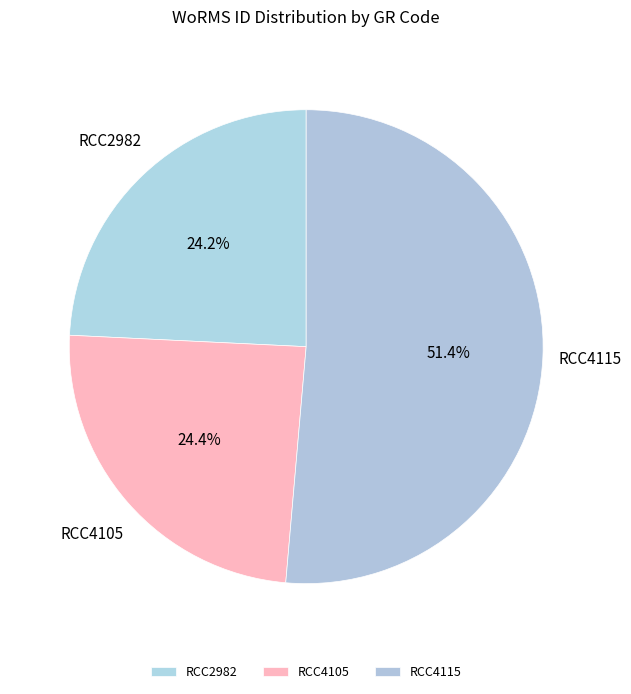

What is the ratio of the value at RCC4105 to the value at RCC4115?

0.5